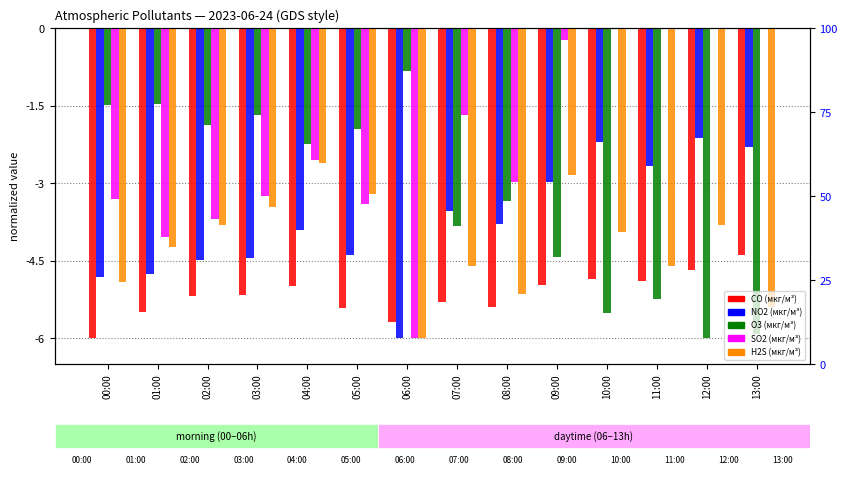

What position from the right is 05:00?

9